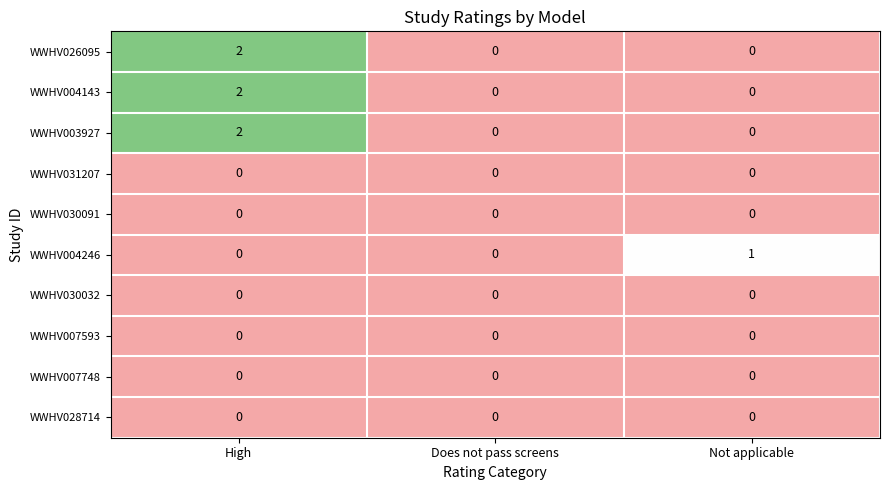

At which category is the sum across all series the highest?

High